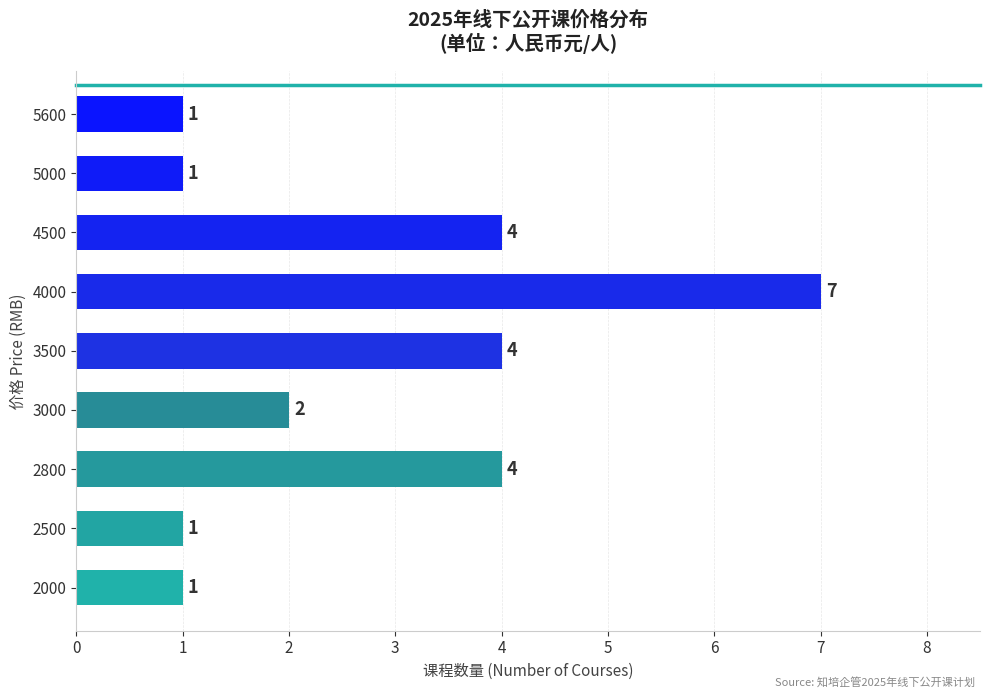

True or false: the data shows 4 at 4500.

True